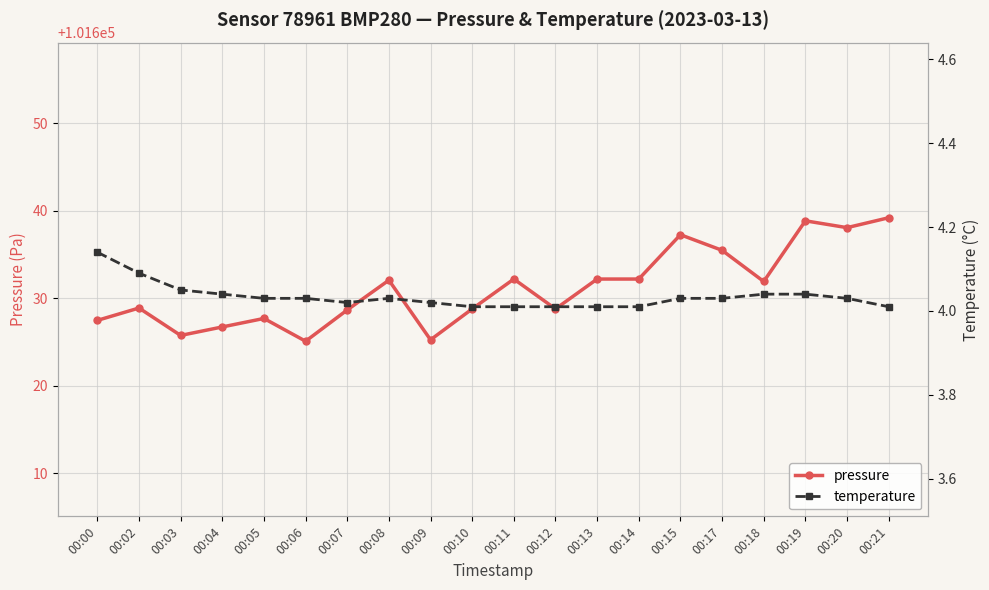

Reading left to right, what are all the values shown in this chart?

pressure: 00:00=101627.5	00:02=101628.9	00:03=101625.8	00:04=101626.7	00:05=101627.7	00:06=101625.1	00:07=101628.7	00:08=101632.1	00:09=101625.2	00:10=101628.8	00:11=101632.2	00:12=101628.8	00:13=101632.2	00:14=101632.2	00:15=101637.2	00:17=101635.5	00:18=101631.9	00:19=101638.8	00:20=101638.1	00:21=101639.2
temperature: 00:00=4.1	00:02=4.1	00:03=4.0	00:04=4.0	00:05=4.0	00:06=4.0	00:07=4.0	00:08=4.0	00:09=4.0	00:10=4.0	00:11=4.0	00:12=4.0	00:13=4.0	00:14=4.0	00:15=4.0	00:17=4.0	00:18=4.0	00:19=4.0	00:20=4.0	00:21=4.0